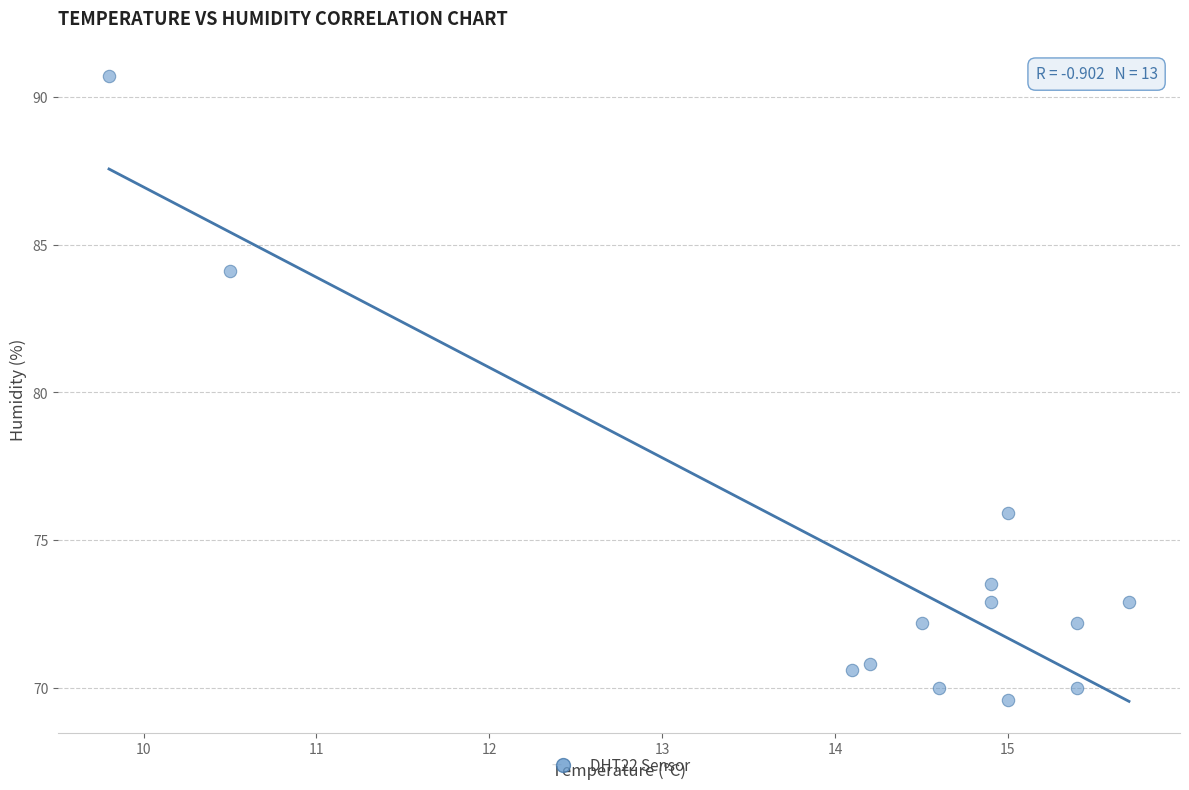

What is the range of Y values (max minus min)?

21.1